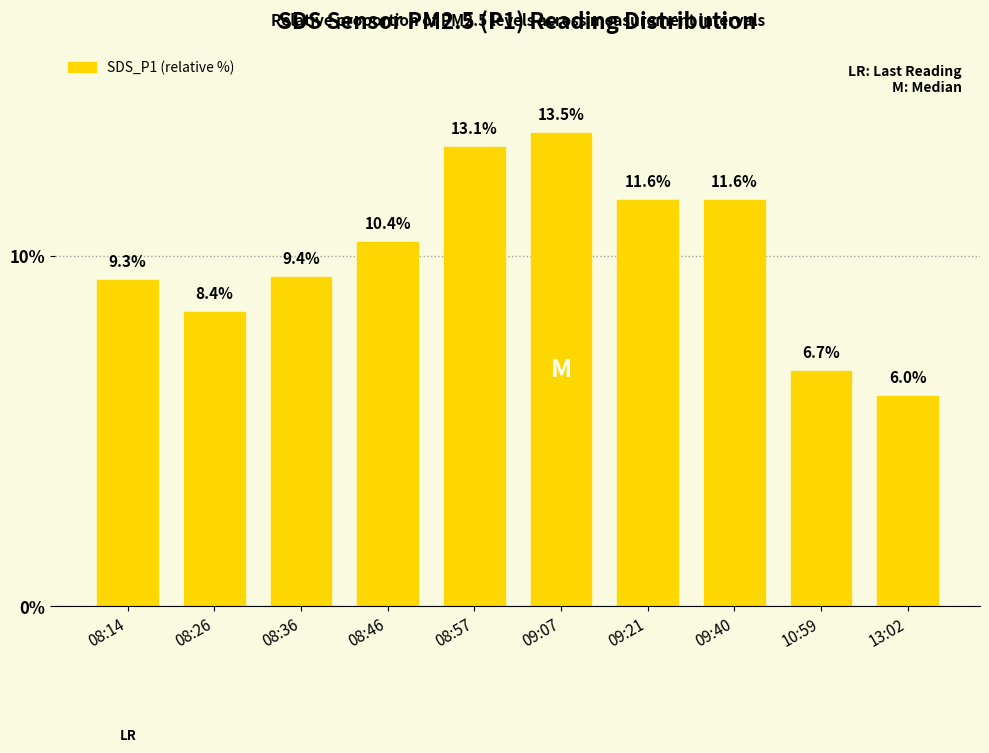

How many bars are there in total?

10